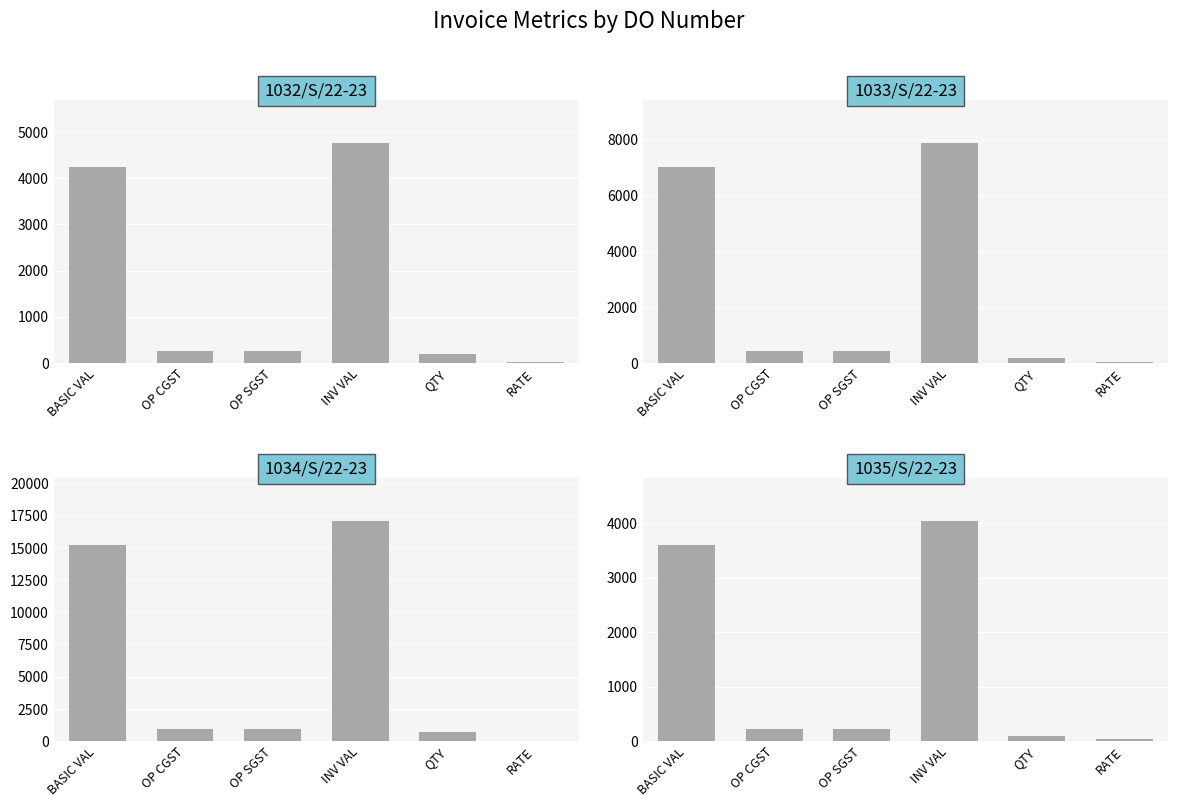

Reading left to right, extract all data points from this chart.

1032/S/22-23: 4241.2	254.5	254.5	4750.2	195.0	21.8
1033/S/22-23: 7020.0	421.2	421.2	7862.4	195.0	36.0
1034/S/22-23: 15225.0	913.5	913.5	17052.0	700.0	21.8
1035/S/22-23: 3600.0	216.0	216.0	4032.0	100.0	36.0